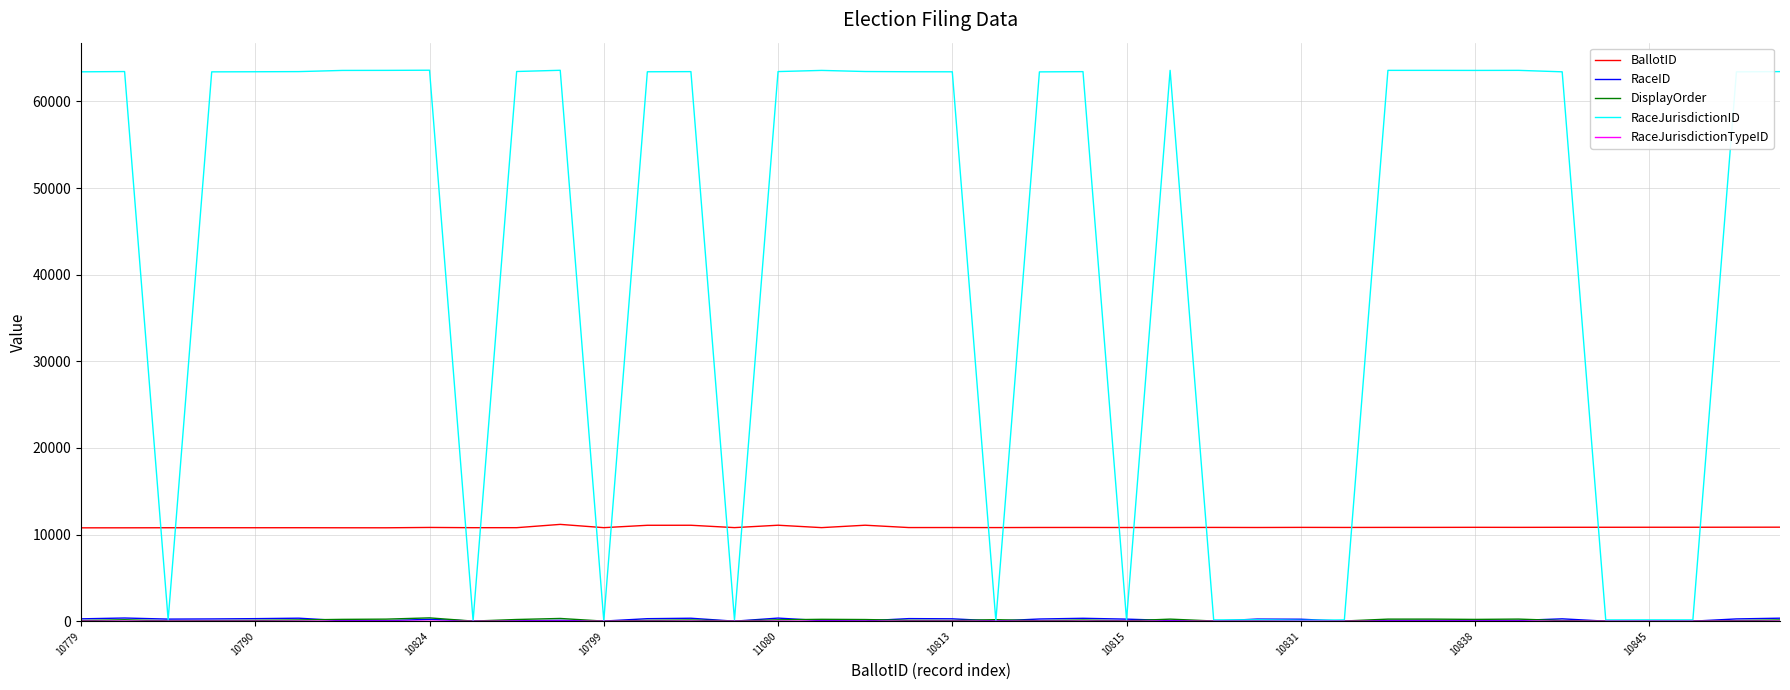

How many intersections are there between RaceJurisdictionID and BallotID?

16